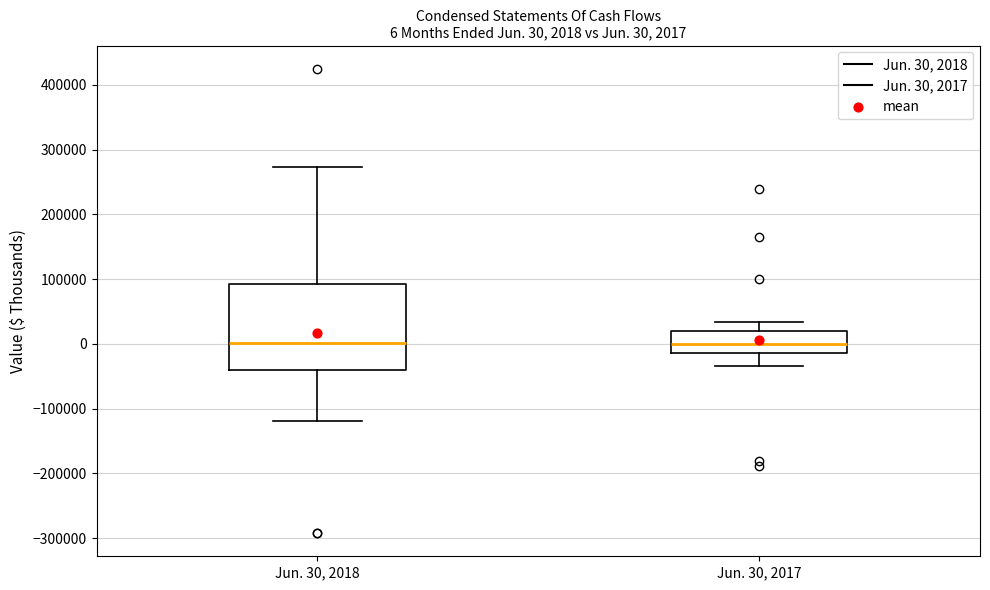

Comparing the boxes themselves (not the whiskers), which one is the tallest?

Jun. 30, 2018